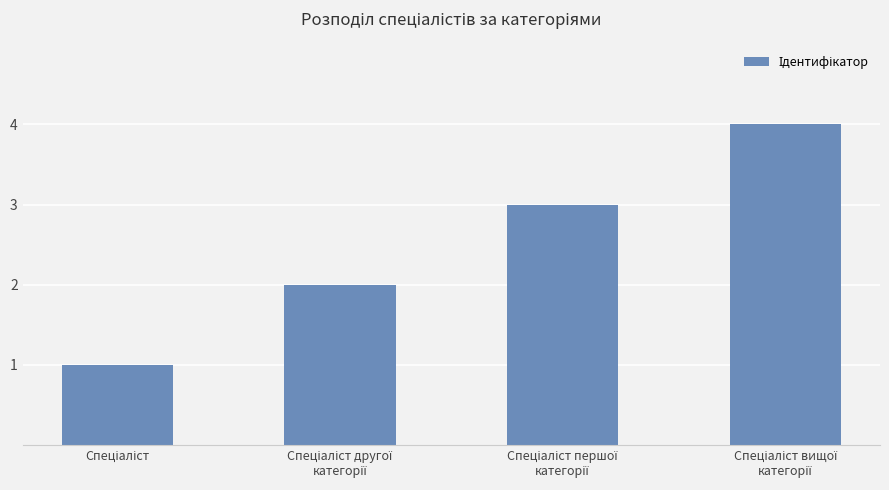

What is the maximum value shown in the chart?

4